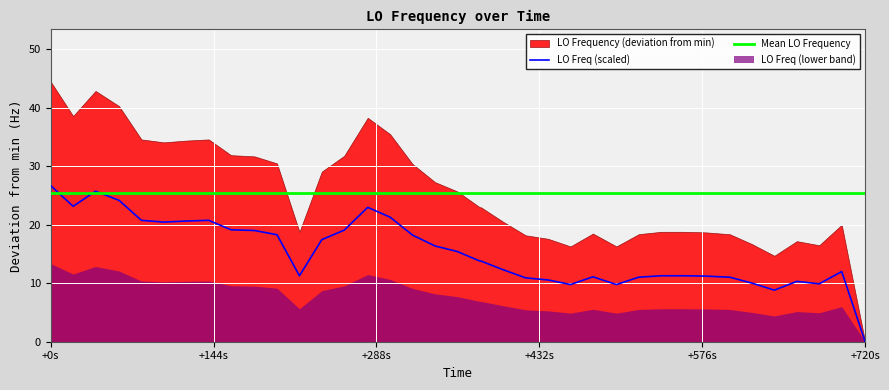

What is the highest value of the LO Freq (scaled) series?

26.7